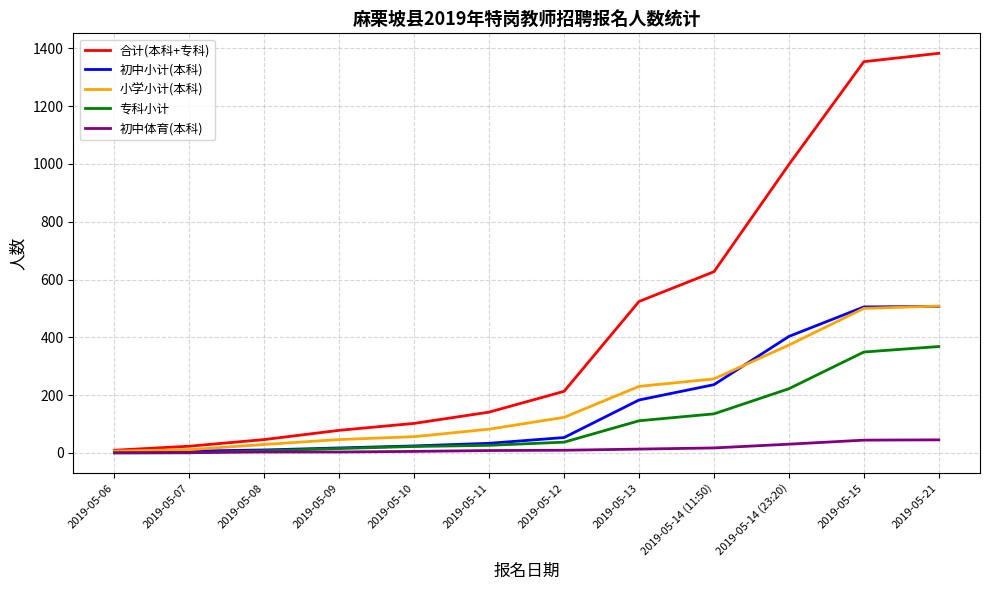

At how many categories does at least one series exceed 370?

5